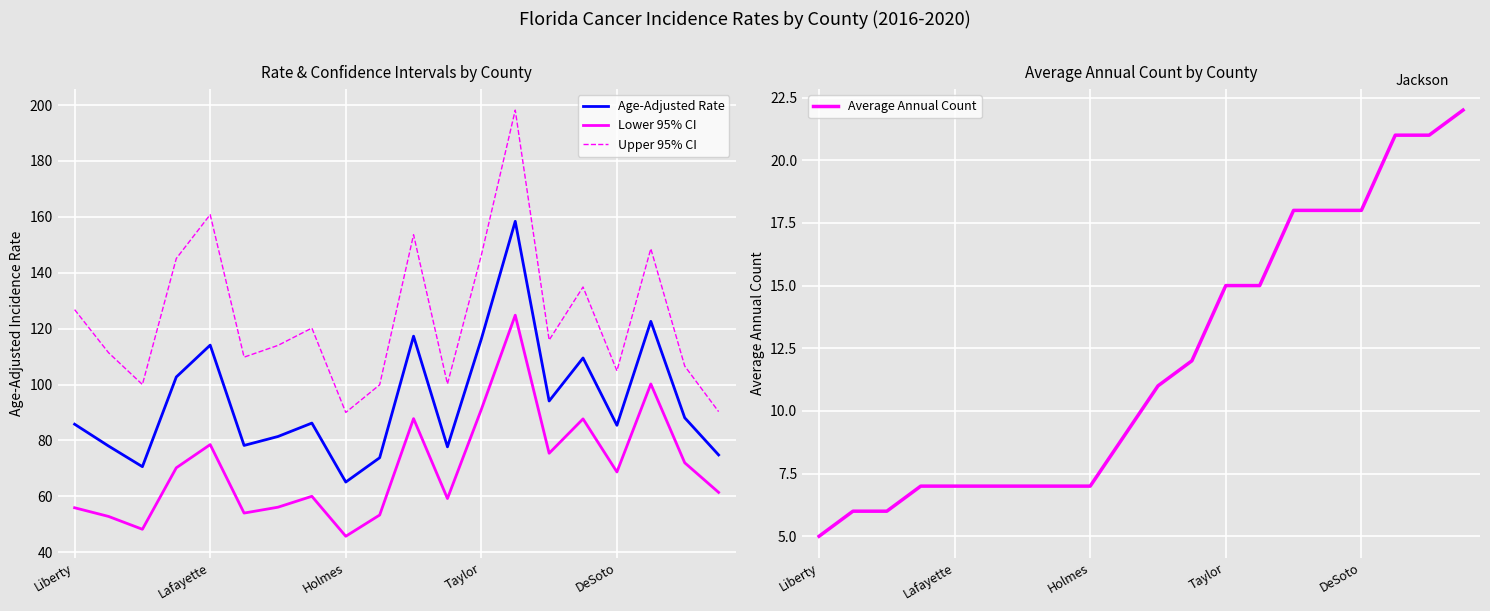

How many distinct data groups are displayed?

4